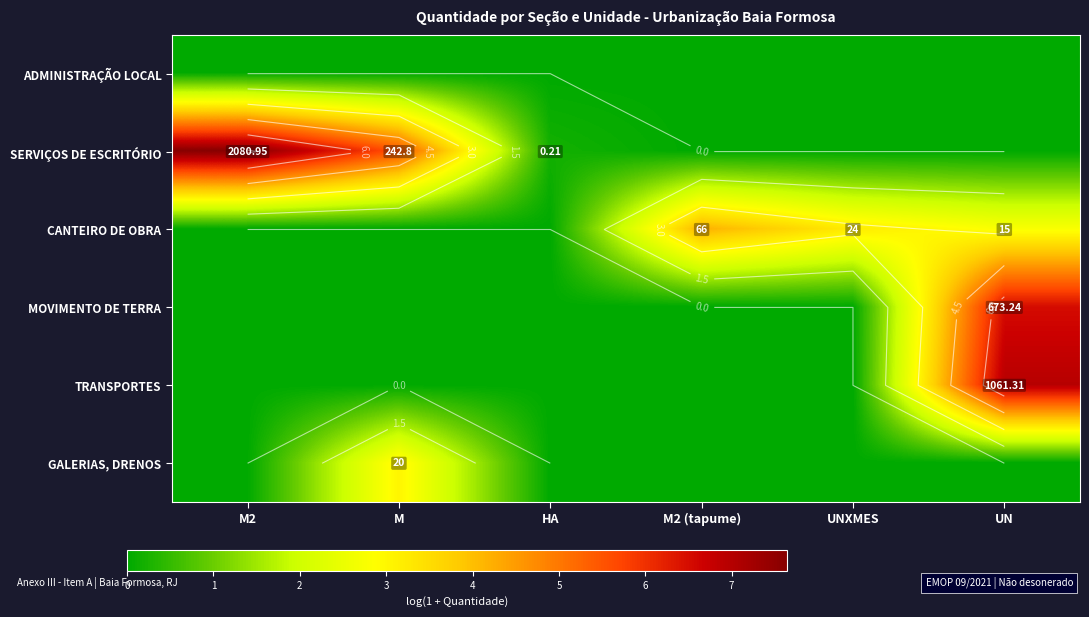

At how many categories does at least one series exceed 2?

5